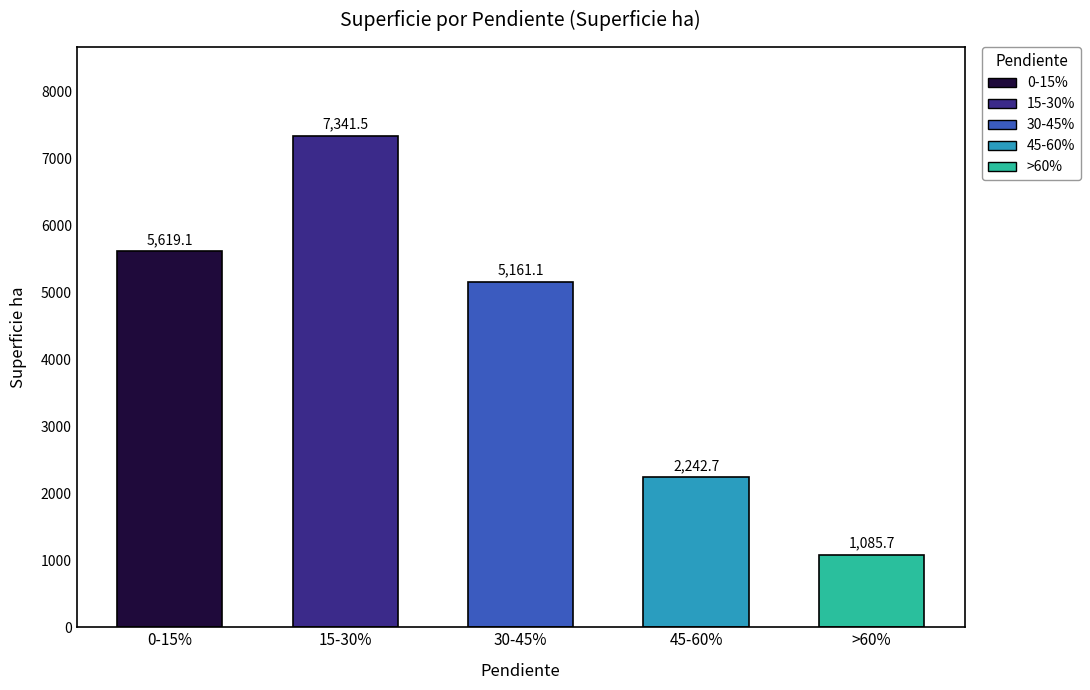

Are the bars horizontal?

No